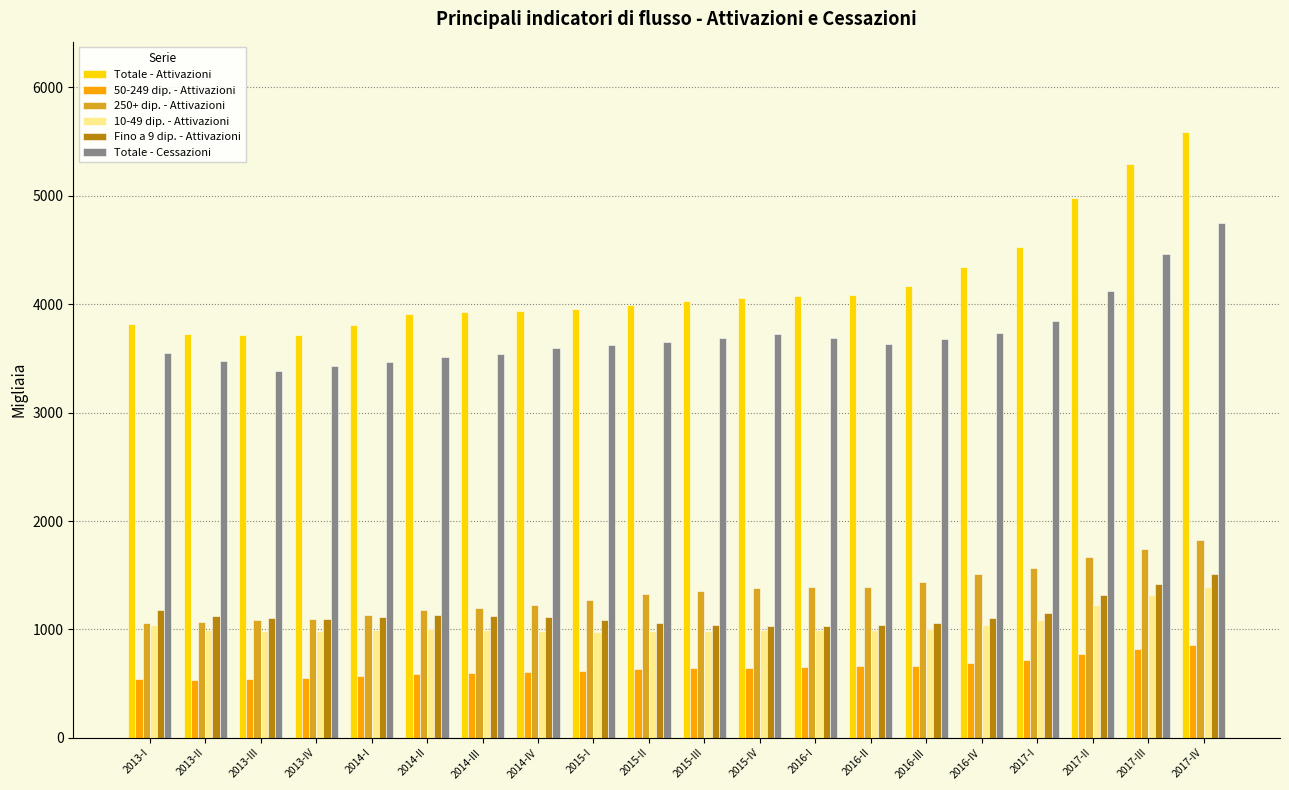

The Fino a 9 dip. - Attivazioni series shows 1855 at 2013-III. True or false?

False